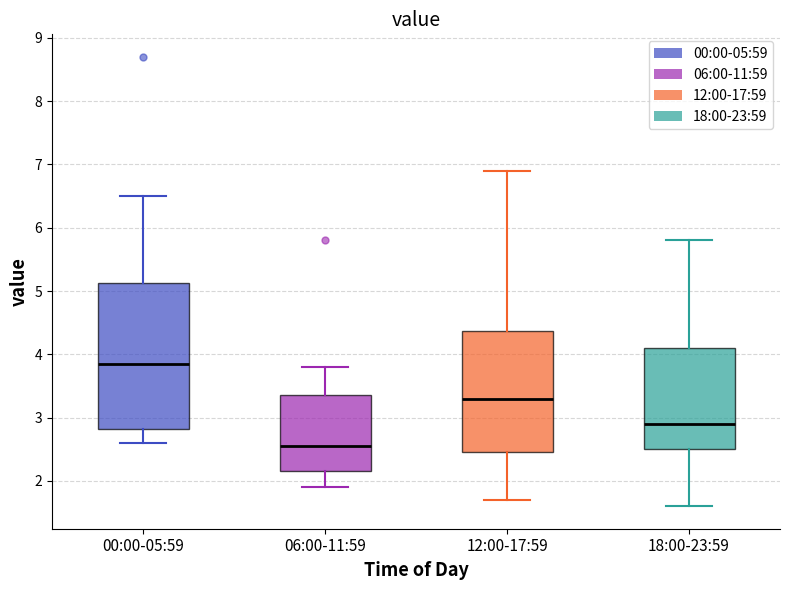

Which box is the tallest, from its lower edge to its upper edge?

00:00-05:59